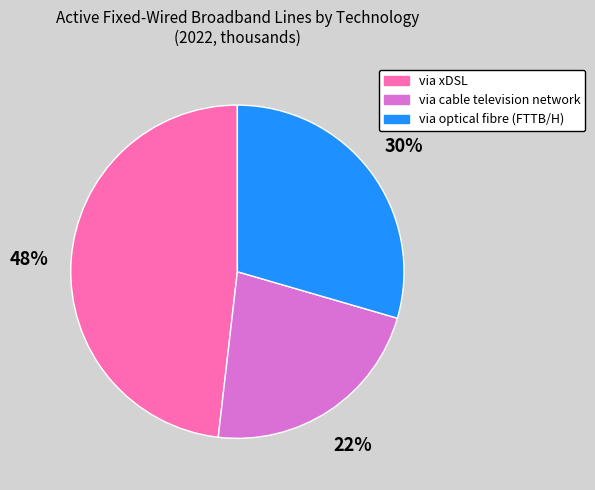

To the nearest percent, what is the average slice percentage?

33%